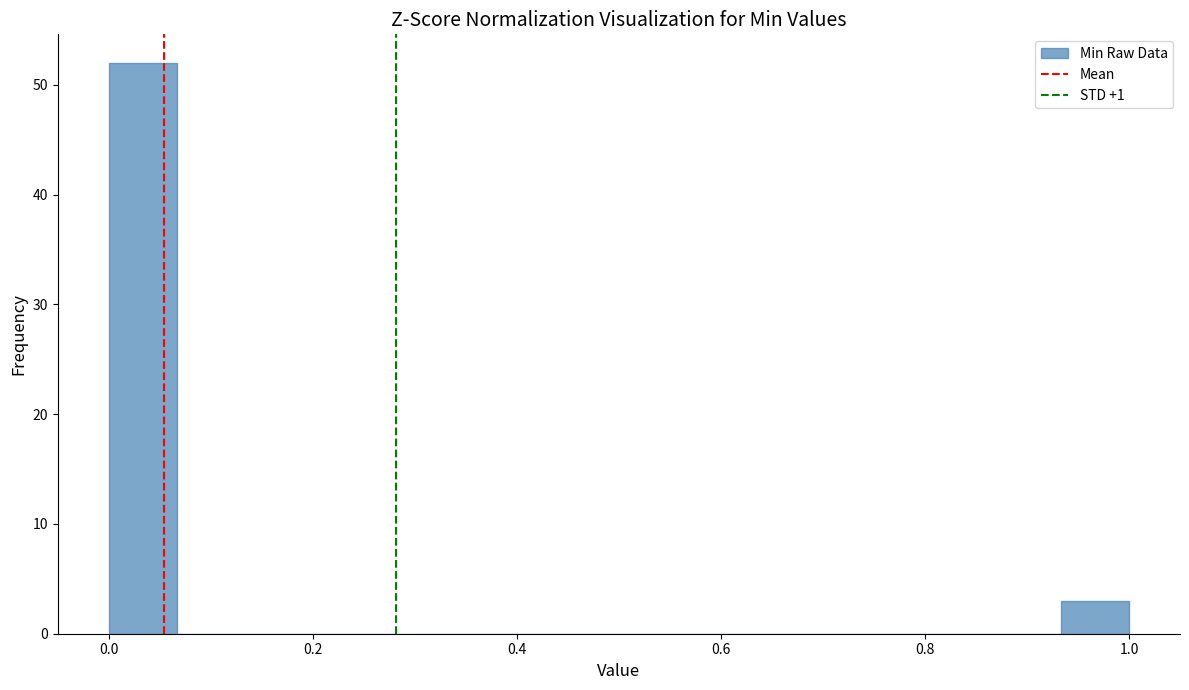

Read against the x-axis, roughly where is the centre of the tallest bar?

0.04